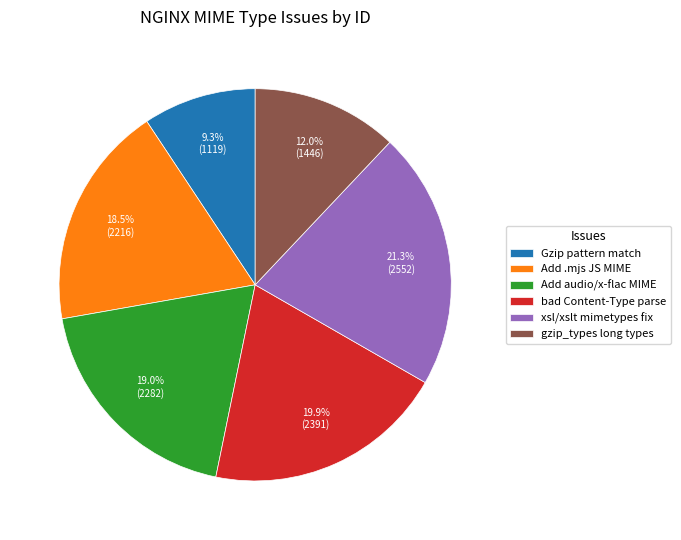

To the nearest percent, what is the difference between the largest and smallest slice percentages?

12%